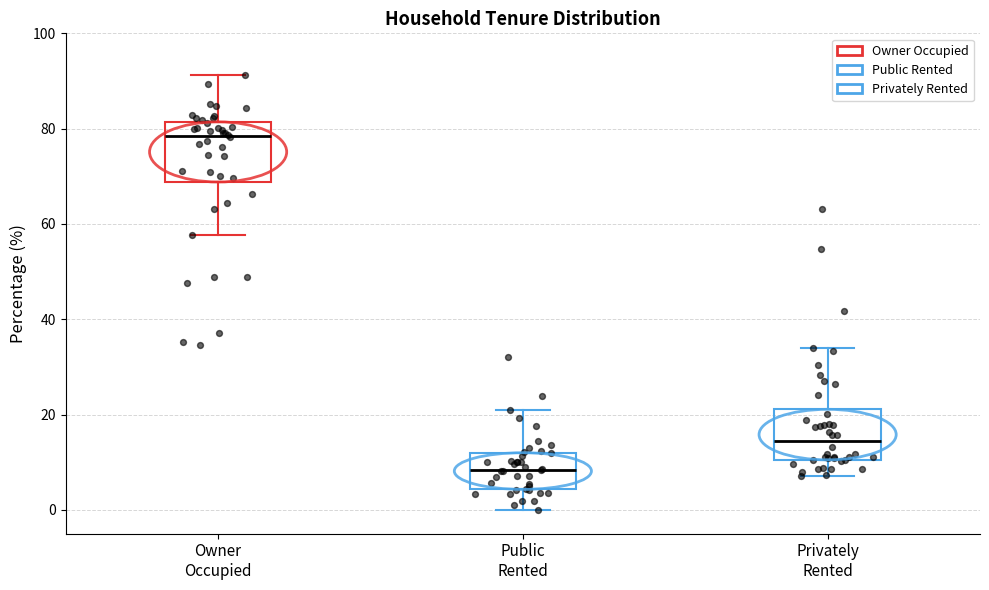

Comparing the boxes themselves (not the whiskers), which one is the tallest?

Owner Occupied